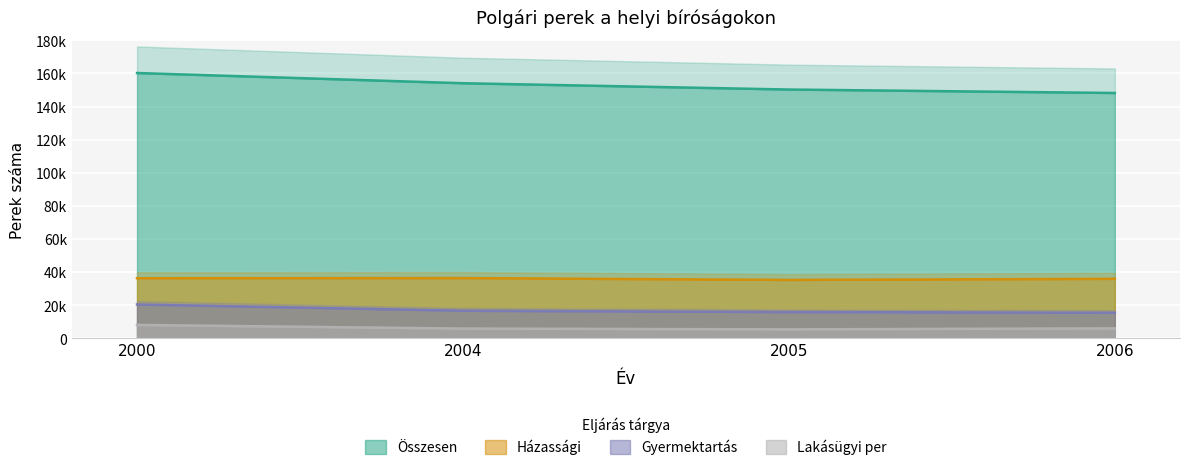

List the labels in order of Lakásügyi per value, smallest first.

2005, 2004, 2006, 2000